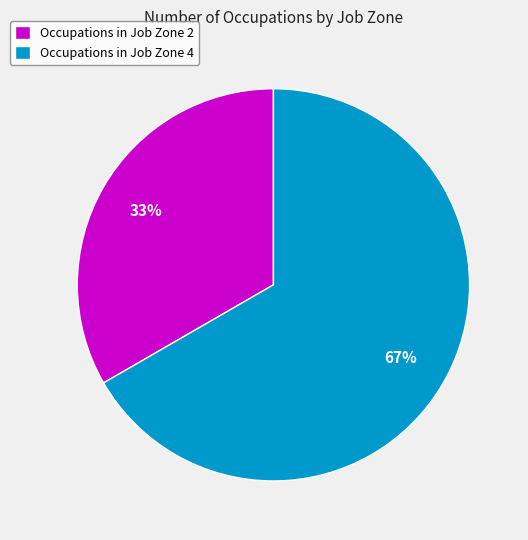

What percentage is the Occupations in Job Zone 2 slice, to the nearest percent?

33%